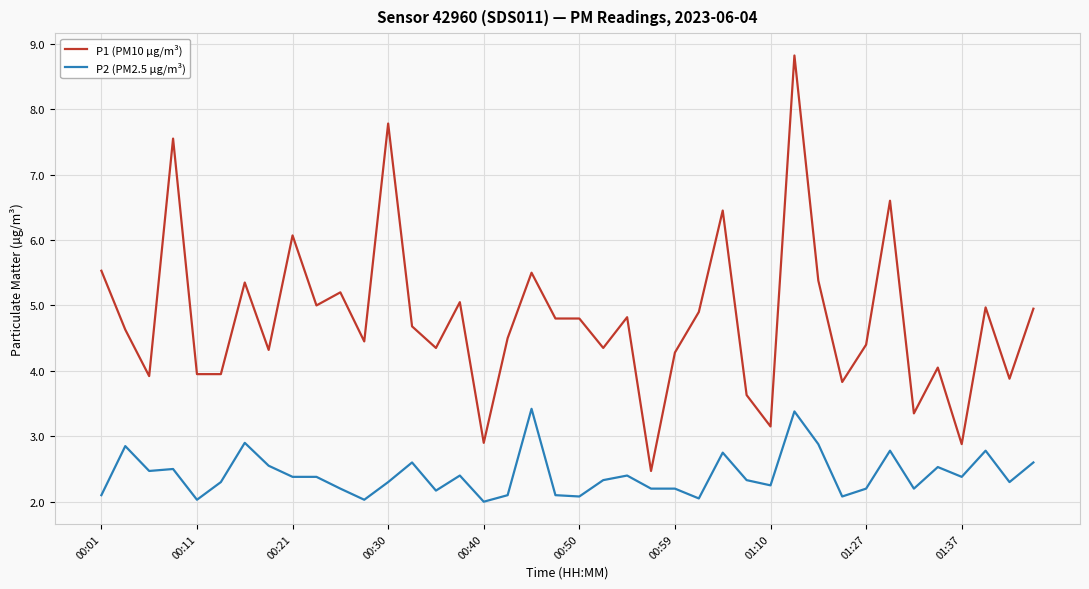

Does the chart have visible grid lines?

Yes